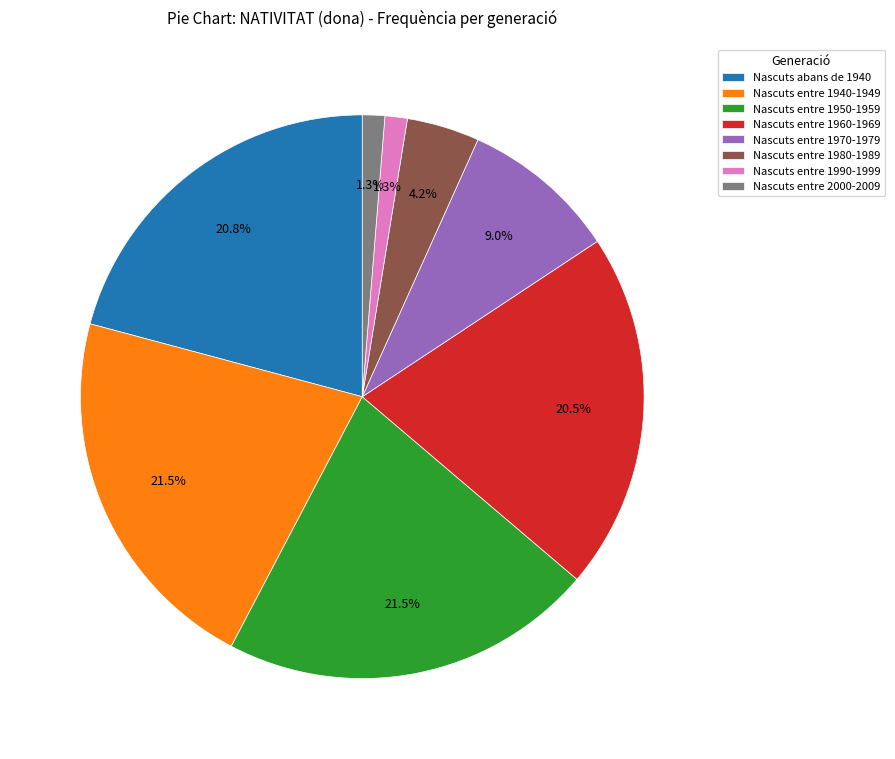

What is the ratio of the value at Nascuts entre 1980-1989 to the value at Nascuts entre 1950-1959?

0.2